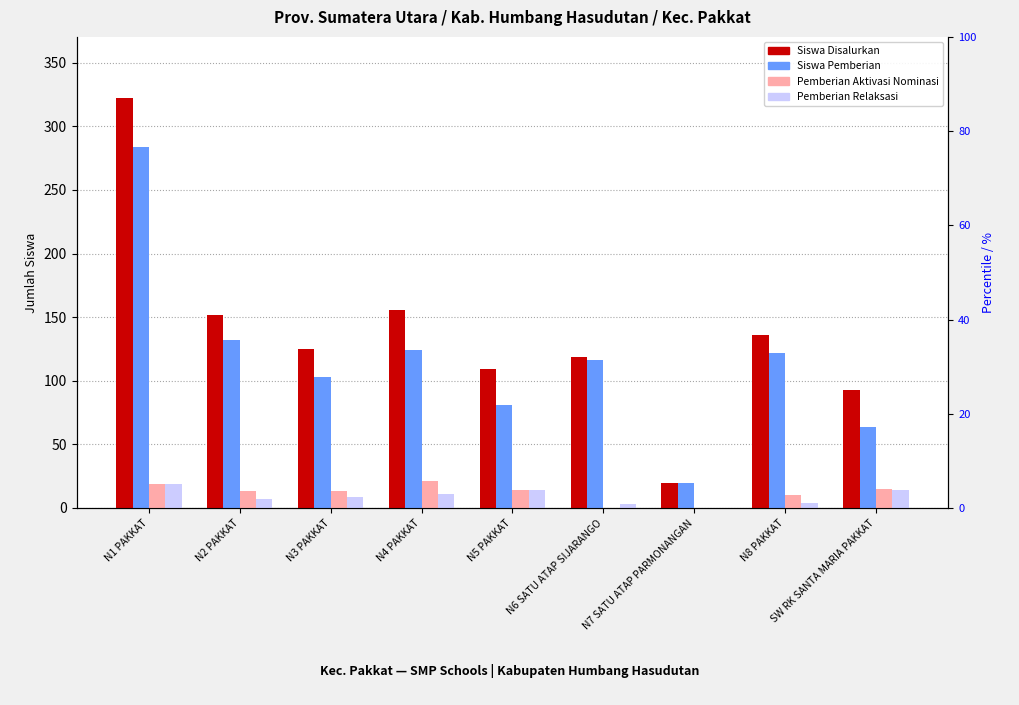

Which category has the highest value across all series?

N1 PAKKAT